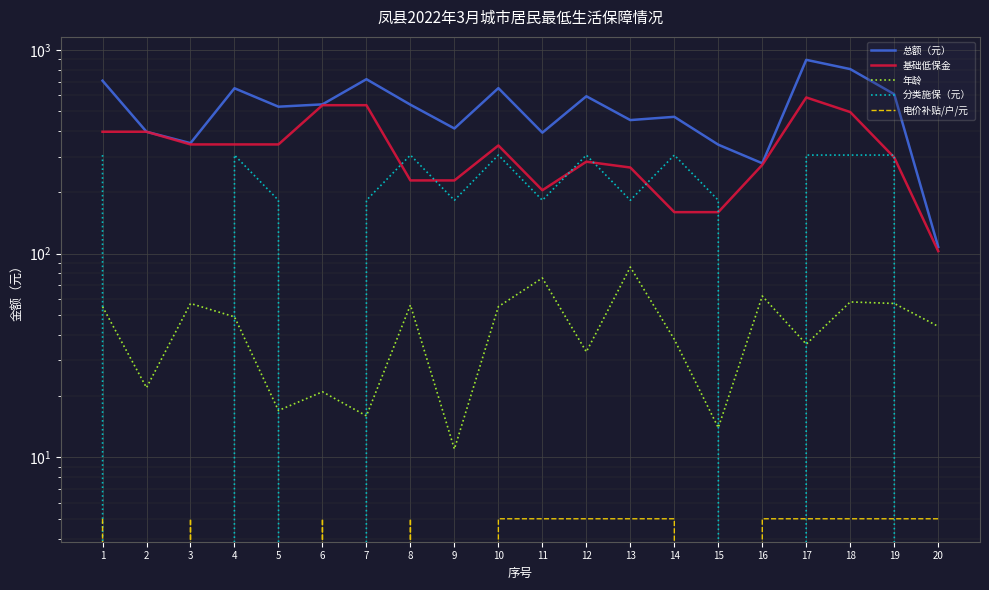

How many data points in 总额（元） are above 539?

9